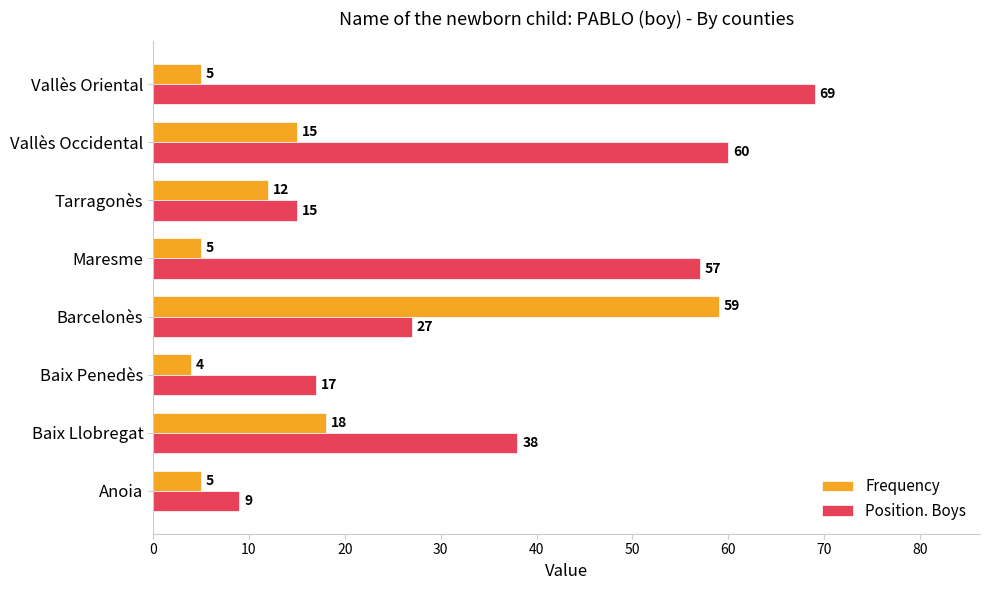

Which series changed the most between Anoia and Baix Llobregat?

Position. Boys